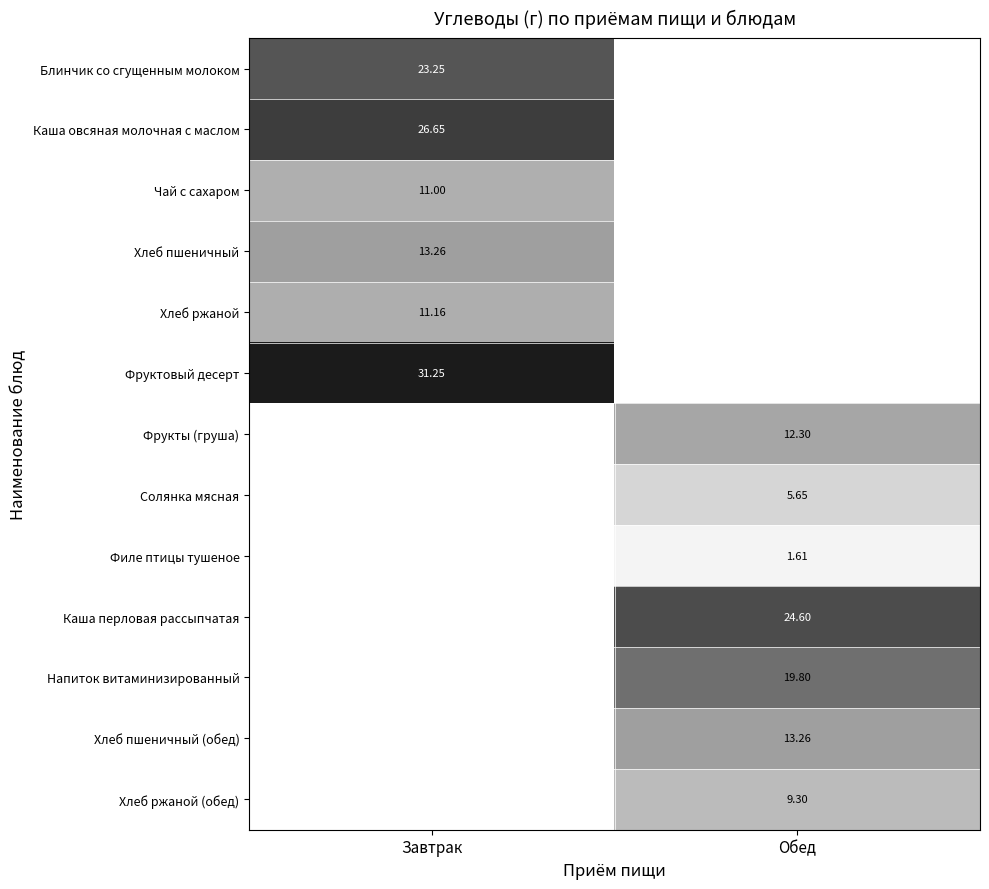

Between Обед and Завтрак, which is larger?

Завтрак